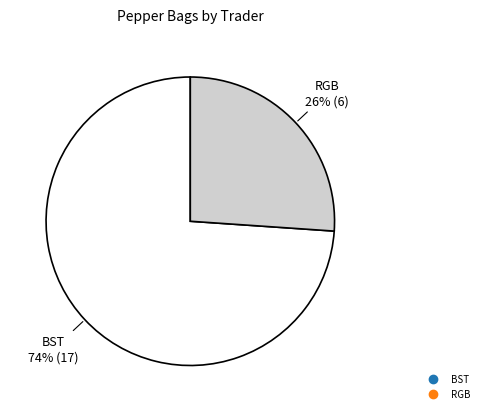

Is there any slice that represents more than half of the pie?

Yes